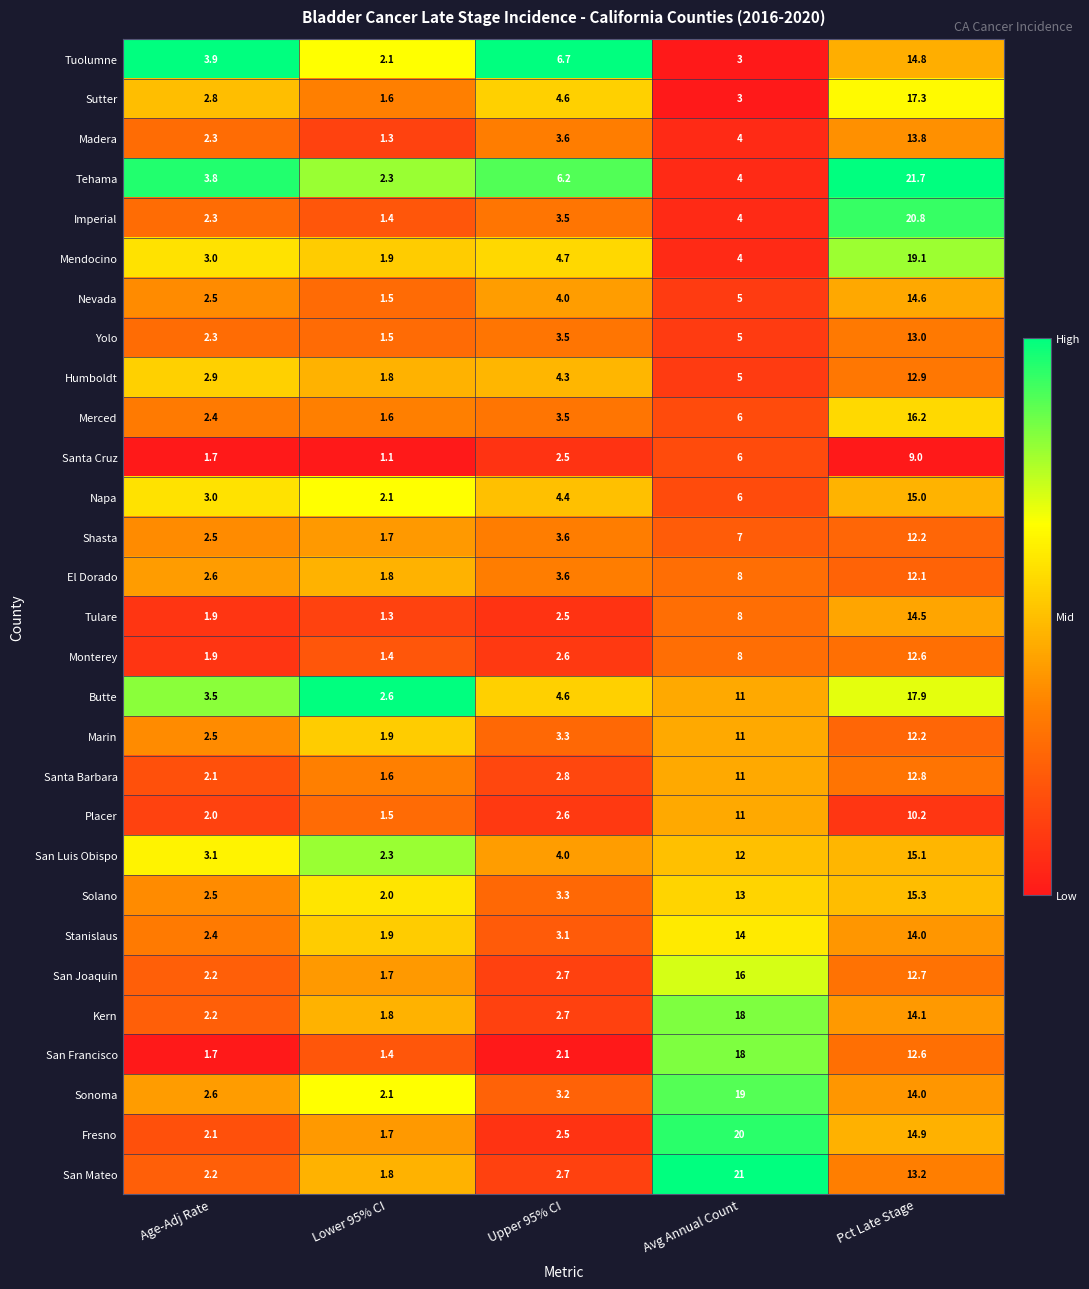

What is the difference between the highest and lowest values at Age-Adj Rate?

2.2